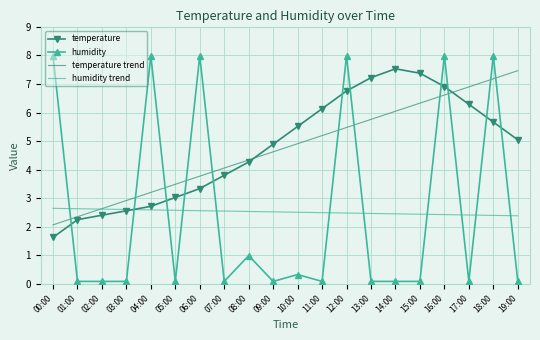

Is the value of temperature trend at 01:00 greater than the value of temperature at 11:00?

No